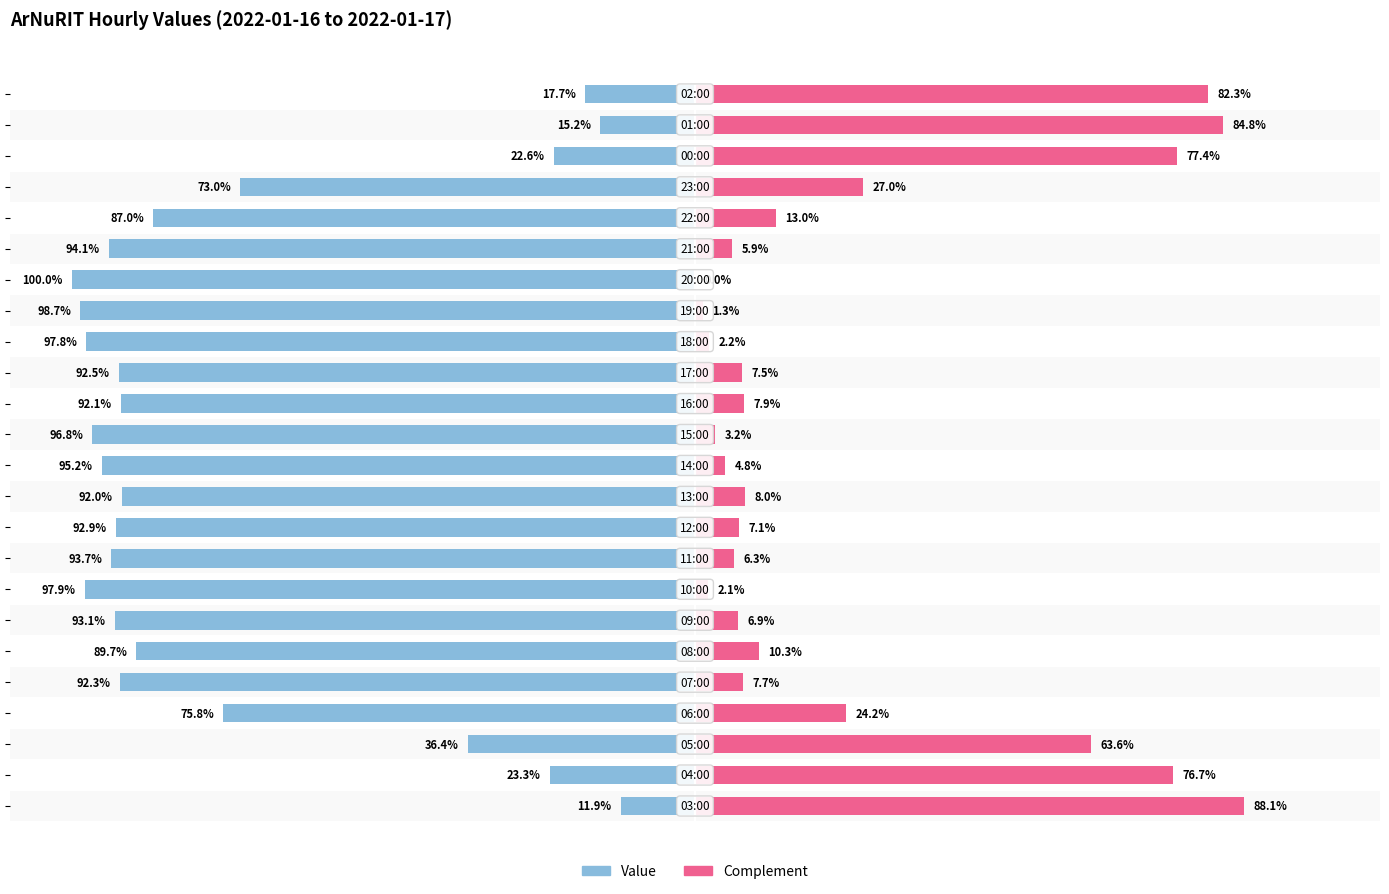

Are the bars horizontal?

Yes